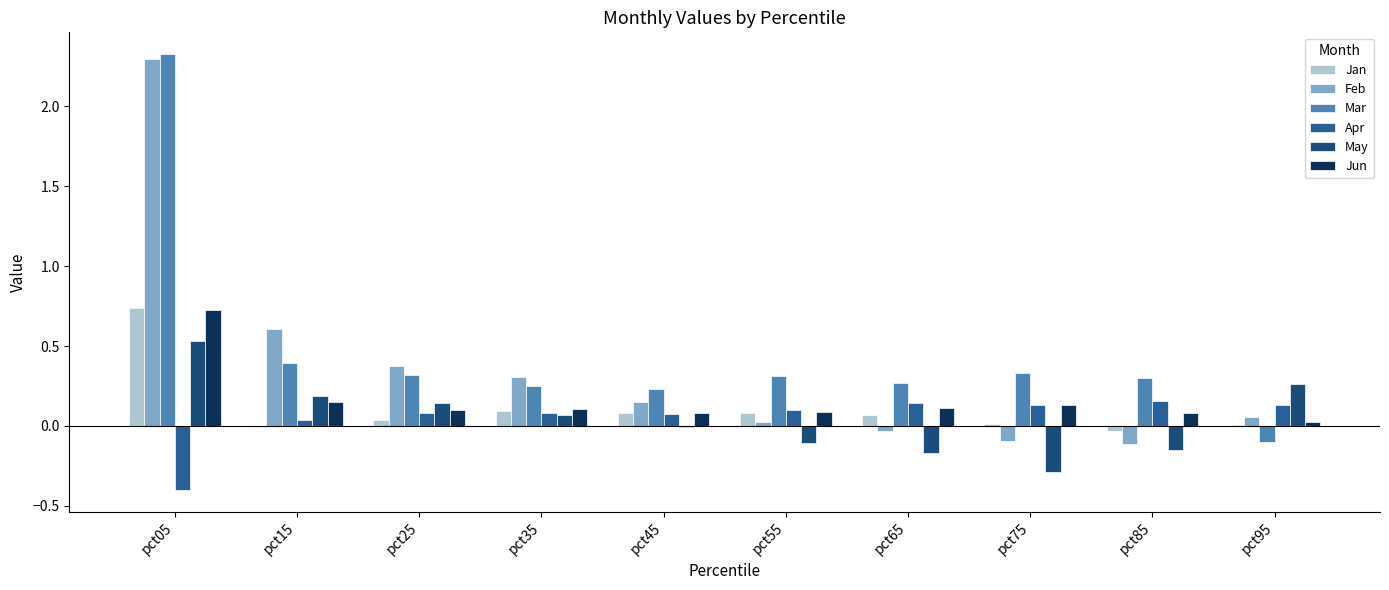

List the series in order of their peak value, highest first.

Mar, Feb, Jan, Jun, May, Apr